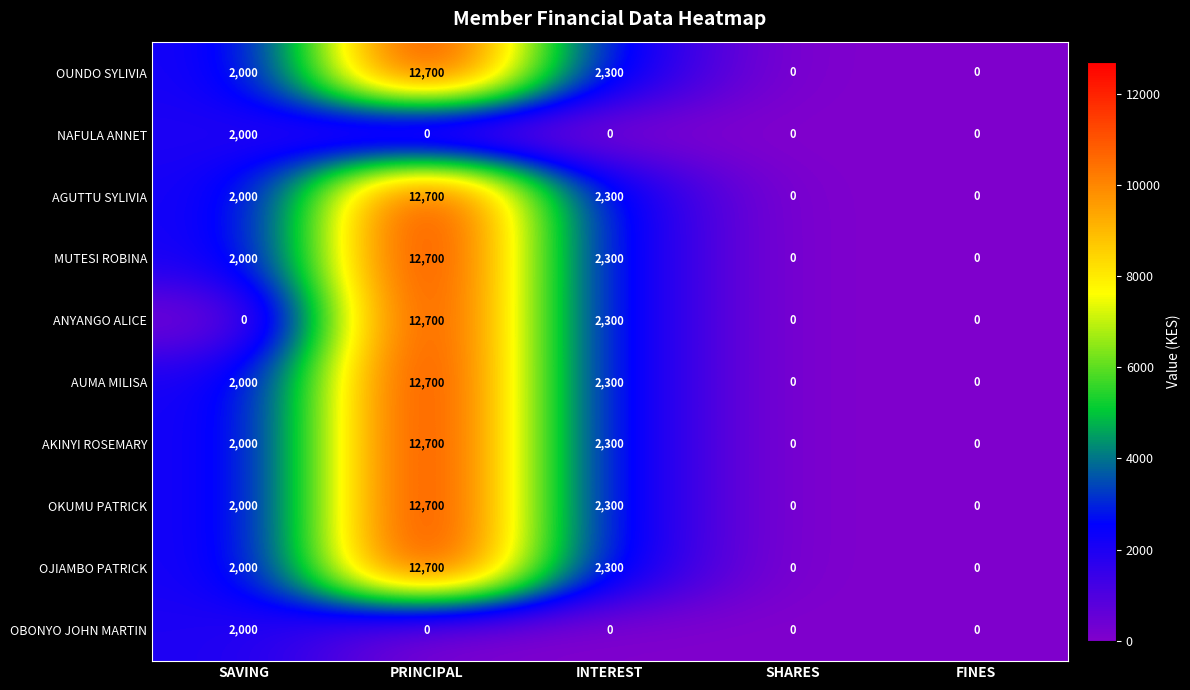

What is the difference between the second highest and minimum values in the AKINYI ROSEMARY series?

2300